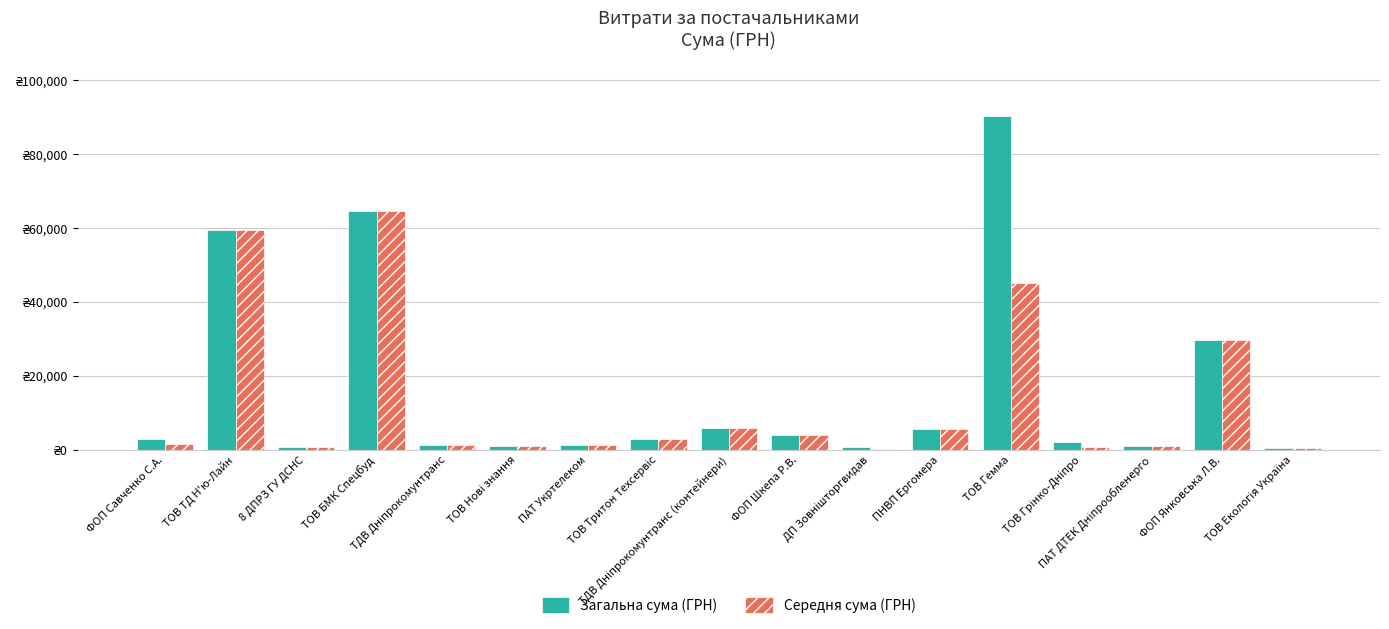

Between ФОП Савченко С.А. and 8 ДПРЗ ГУ ДСНС, which is larger?

ФОП Савченко С.А.